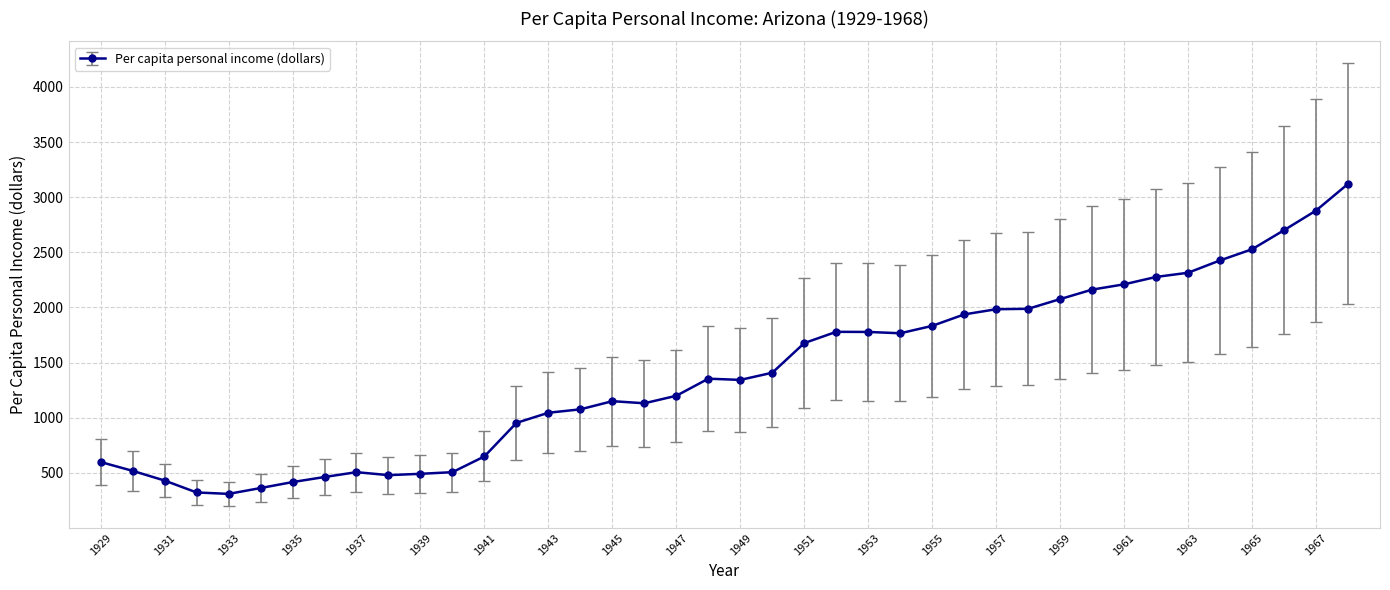

What is the difference between the maximum and minimum values?

2812